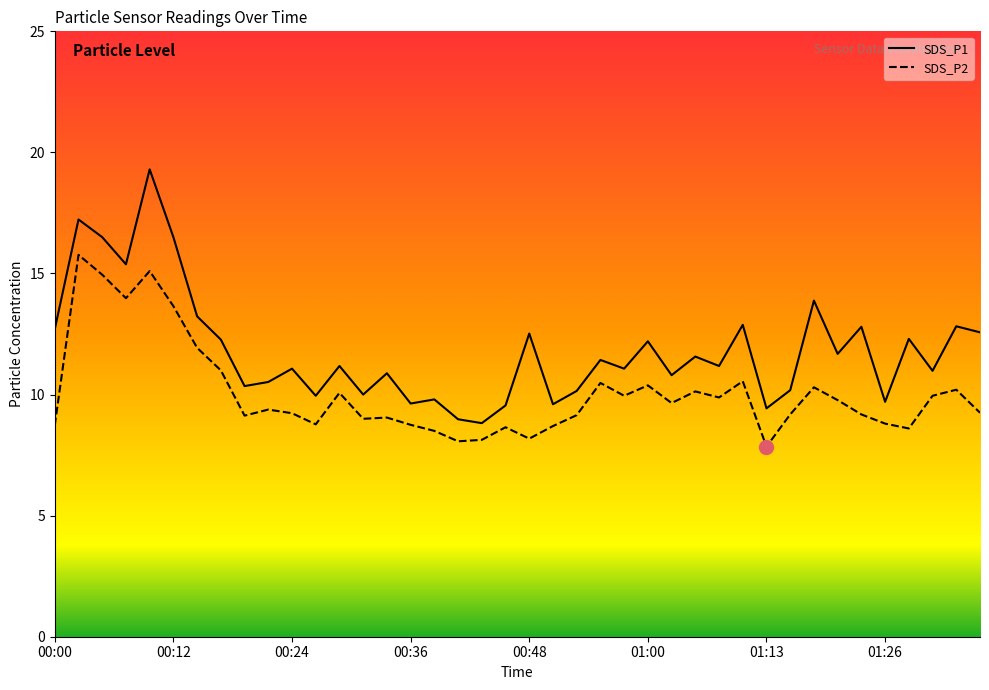

True or false: SDS_P2 and SDS_P1 cross at least once.

False